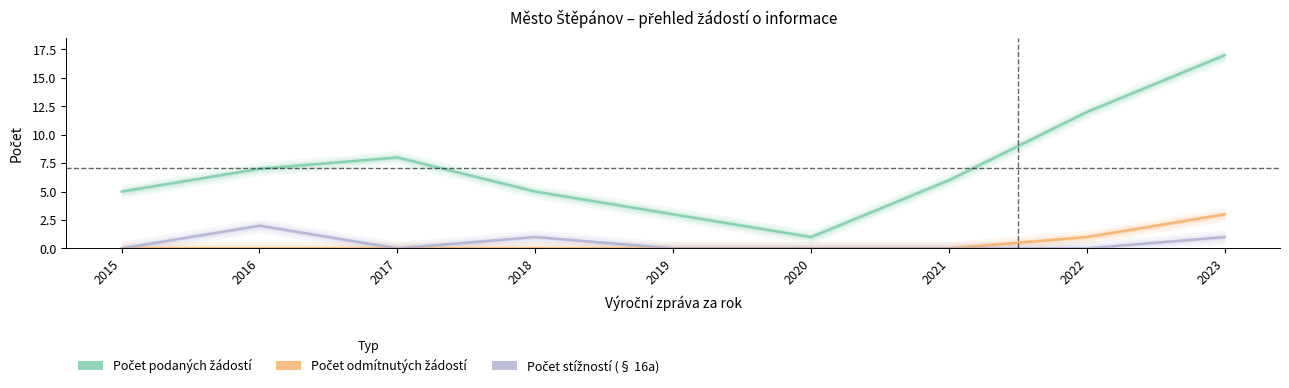

At which category is the sum across all series the highest?

2023